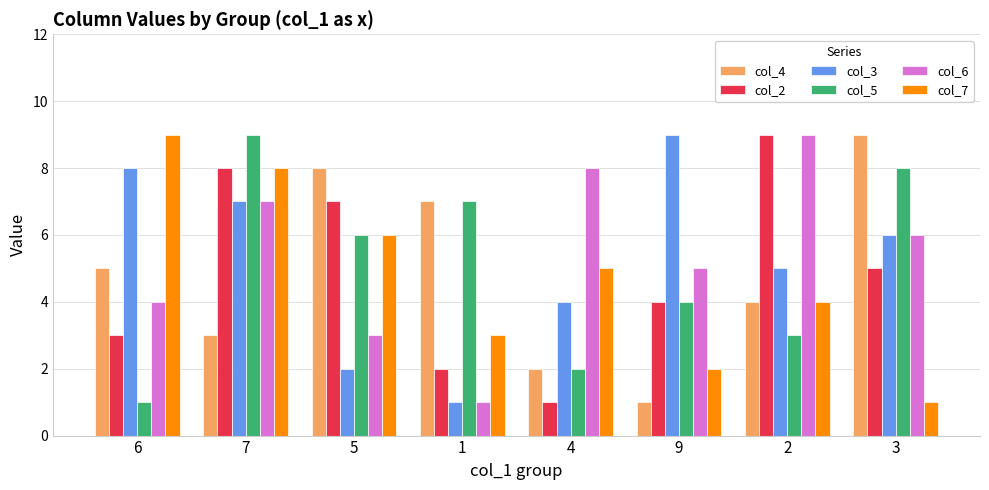

Read the col_7 value at 7.

8